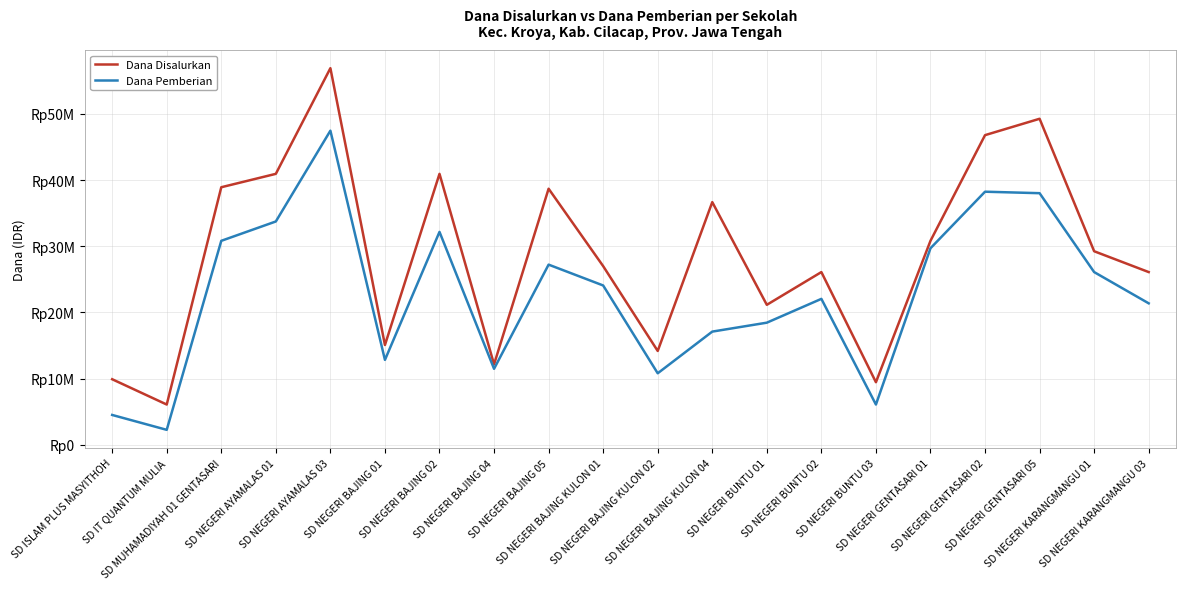

List the labels in order of Dana Disalurkan value, smallest first.

SD IT QUANTUM MULIA, SD NEGERI BUNTU 03, SD ISLAM PLUS MASYITHOH, SD NEGERI BAJING 04, SD NEGERI BAJING KULON 02, SD NEGERI BAJING 01, SD NEGERI BUNTU 01, SD NEGERI BUNTU 02, SD NEGERI KARANGMANGU 03, SD NEGERI BAJING KULON 01, SD NEGERI KARANGMANGU 01, SD NEGERI GENTASARI 01, SD NEGERI BAJING KULON 04, SD NEGERI BAJING 05, SD MUHAMADIYAH 01 GENTASARI, SD NEGERI AYAMALAS 01, SD NEGERI BAJING 02, SD NEGERI GENTASARI 02, SD NEGERI GENTASARI 05, SD NEGERI AYAMALAS 03